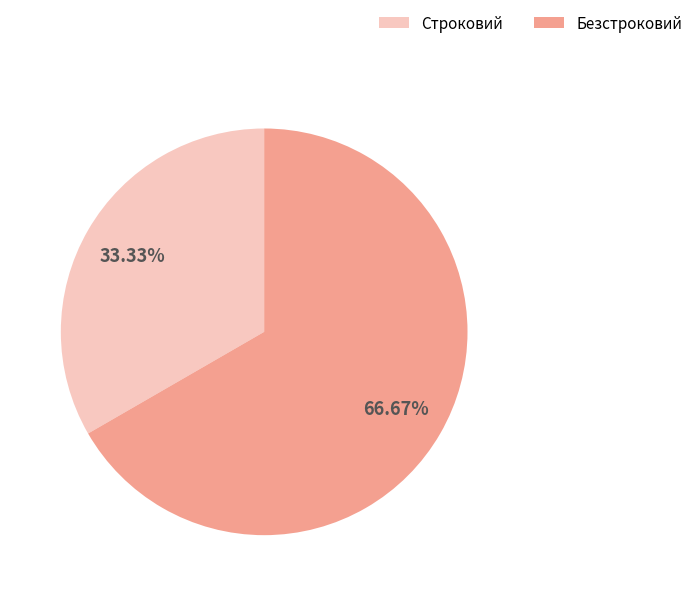

Is there a majority slice in this chart?

Yes